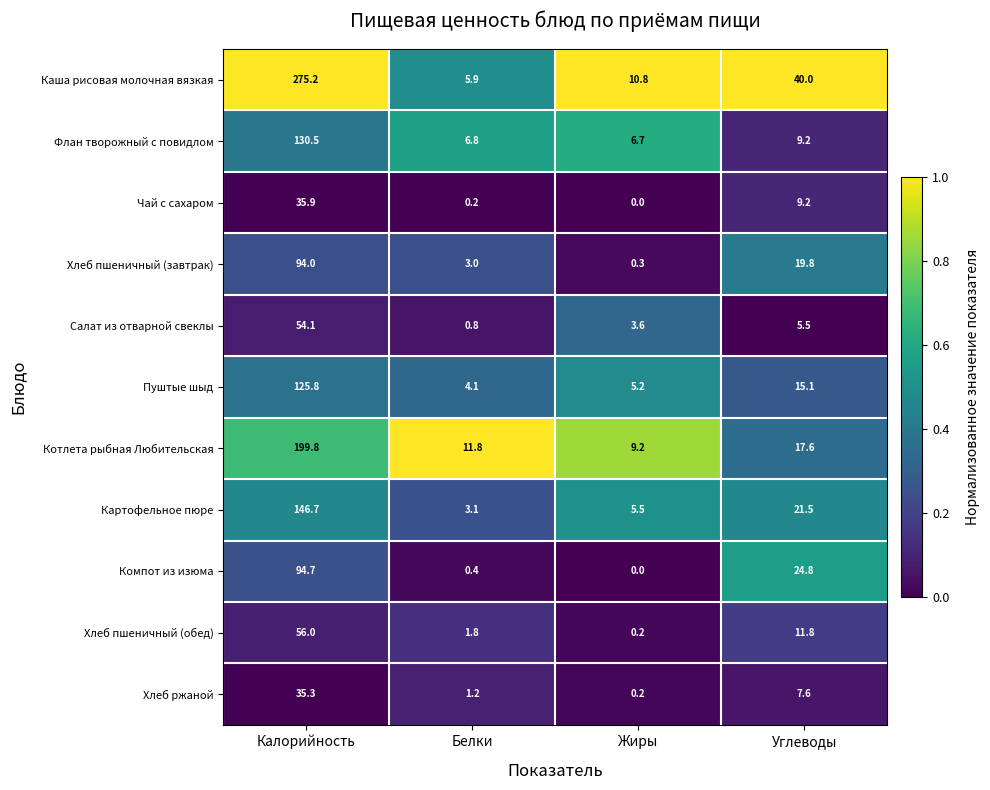

What is the total value across all series at Углеводы?

182.1